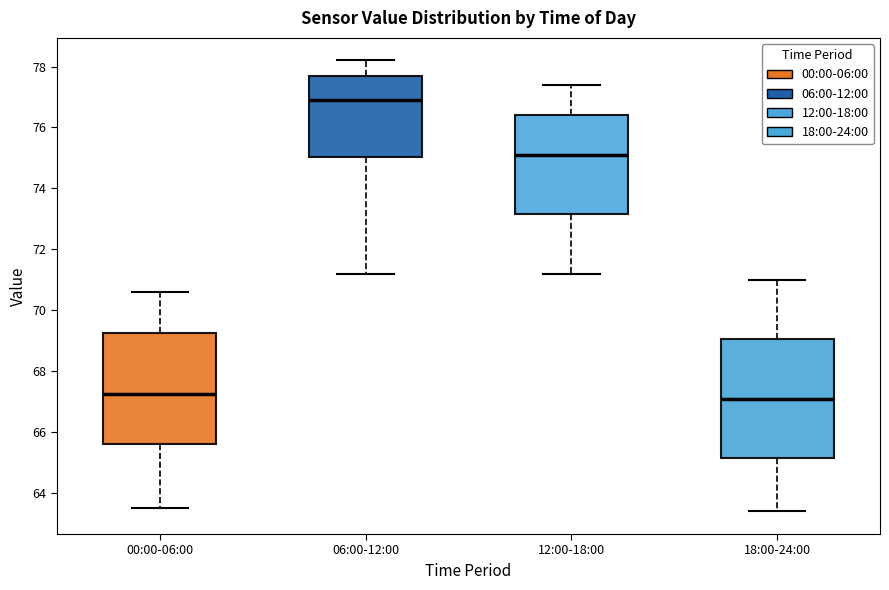

Reading left to right, read every box against the y-axis: the position of its median line, the range the box covers, and the ends of its whiskers. The values are not printed on the chart, so give them approximately, as read against the axis.

00:00-06:00: median 67.2, box 65.6 to 69.2, whiskers 63.6 to 70.6
06:00-12:00: median 77.0, box 75.0 to 77.8, whiskers 71.2 to 78.2
12:00-18:00: median 75.2, box 73.2 to 76.4, whiskers 71.2 to 77.4
18:00-24:00: median 67.2, box 65.2 to 69.0, whiskers 63.4 to 71.0